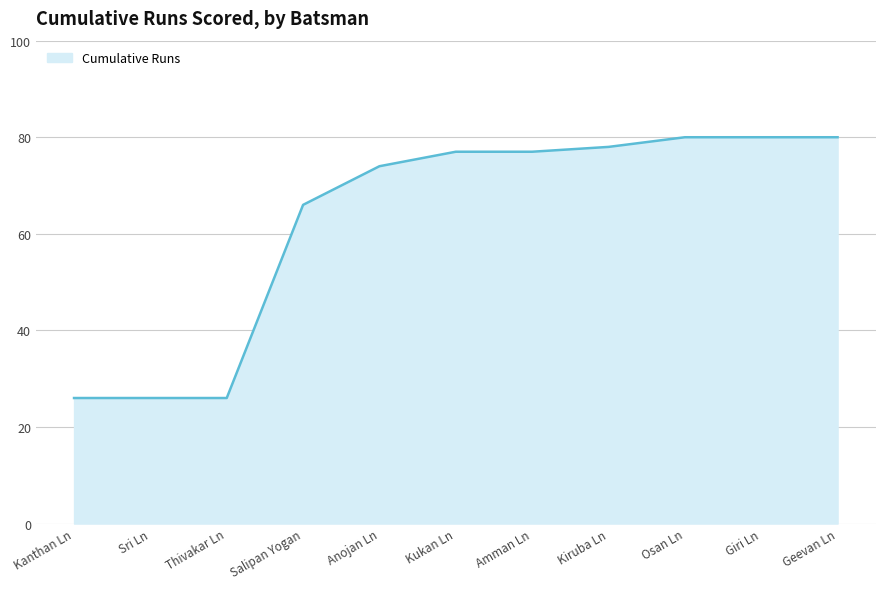

True or false: the data shows 77 at Kukan Ln.

True